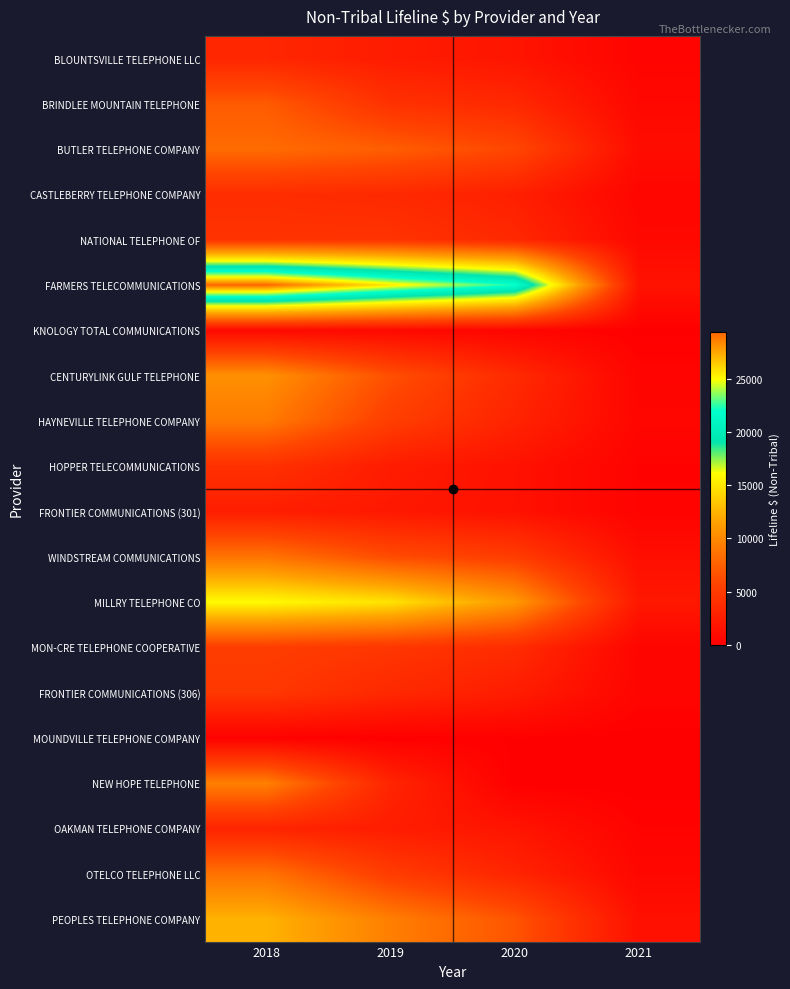

At which category is the sum across all series the highest?

2018